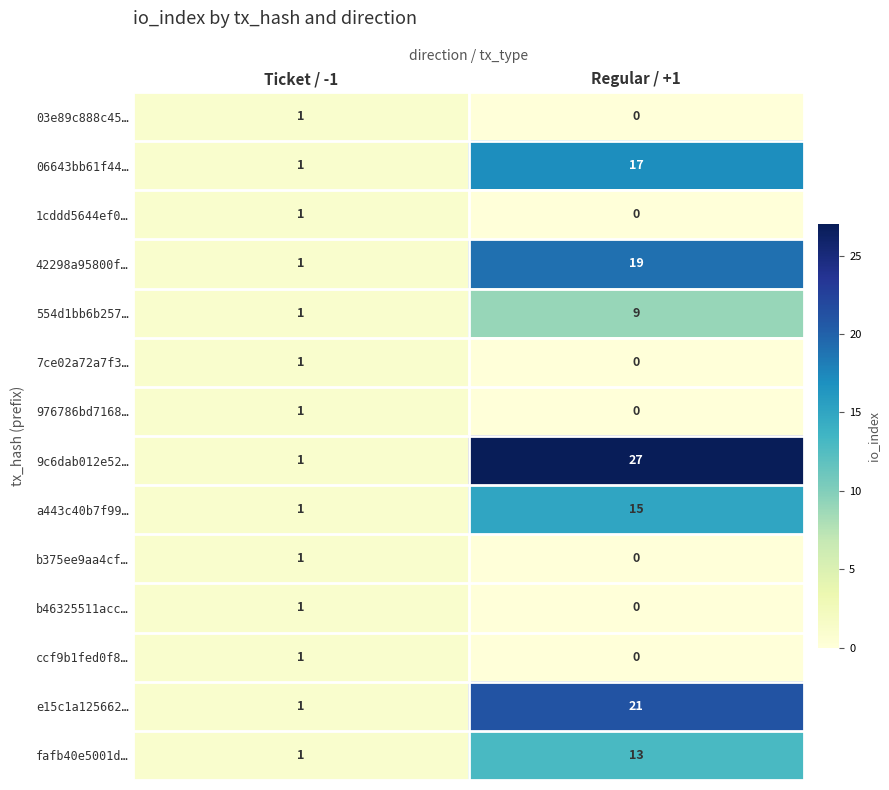

What is the sum of all e15c1a125662… values?

22